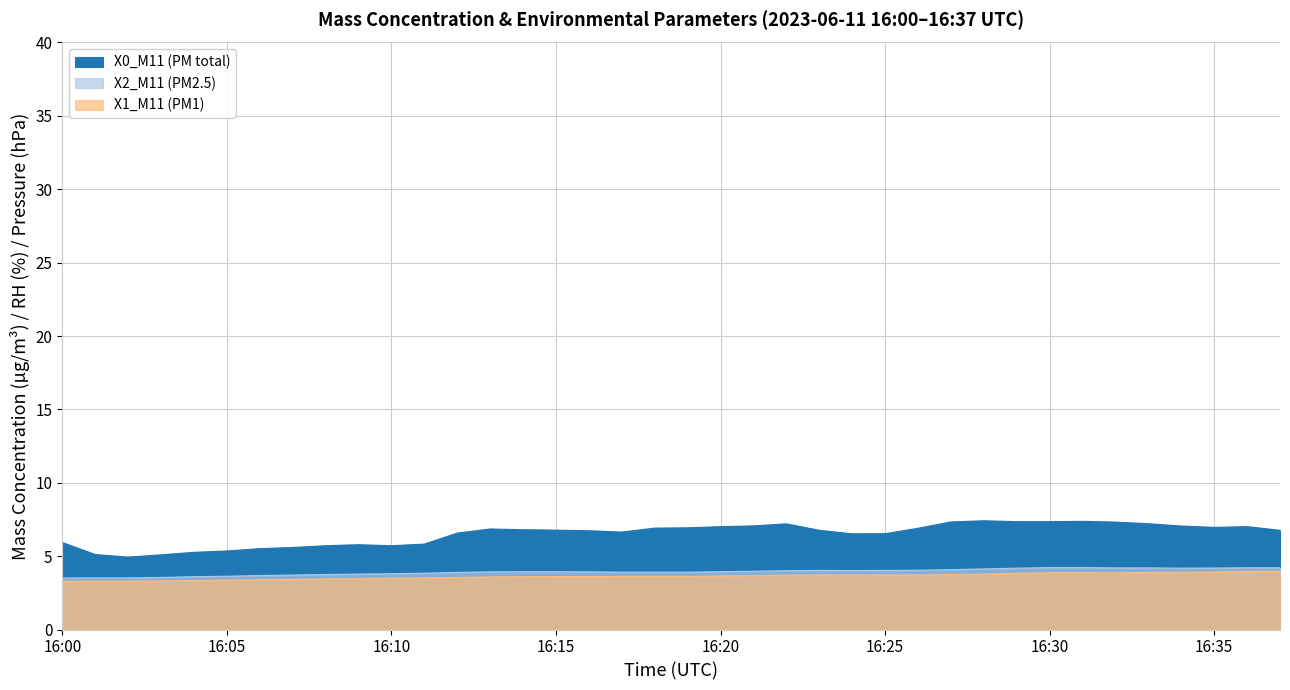

Where does the X0_M11 series first go above 6?

16:12